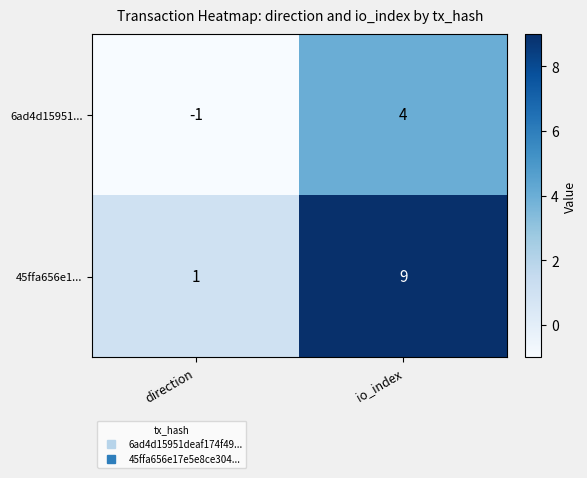

What value does the 6ad4d15951... series have at io_index?

4